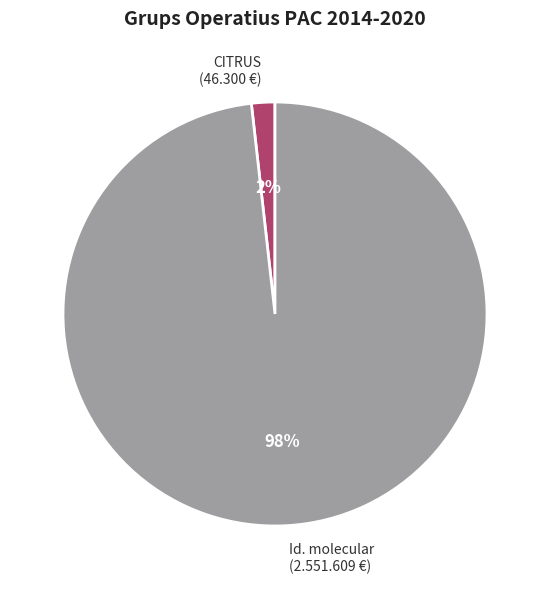

Between CITRUS and Id. molecular, which is larger?

Id. molecular